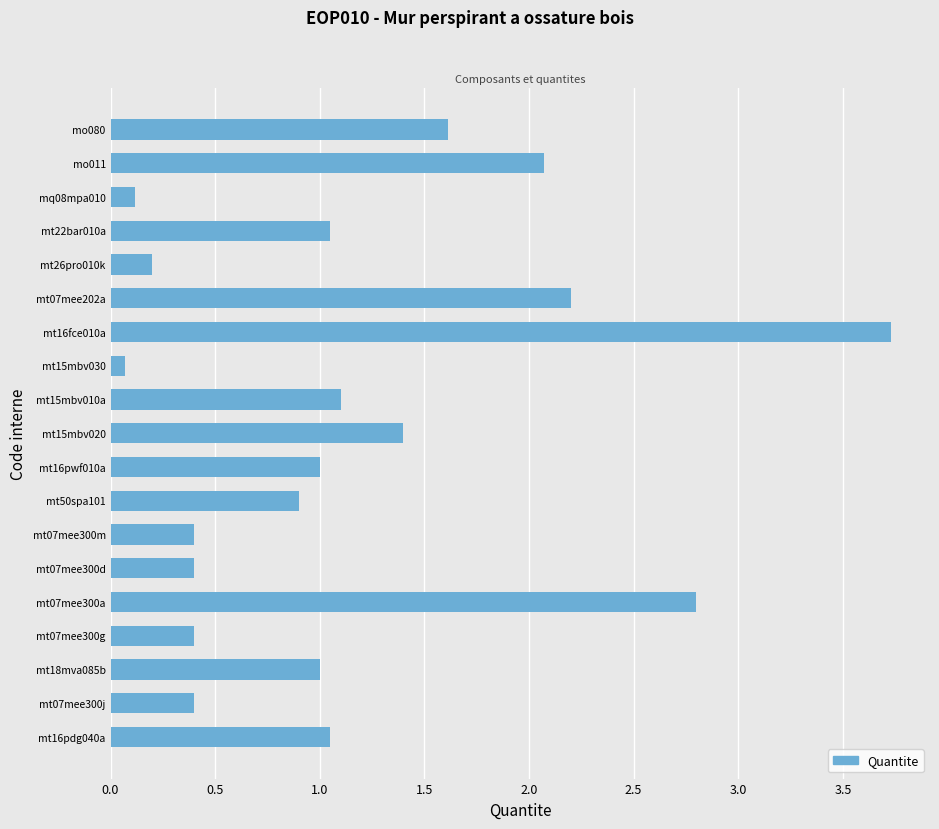

What is the greatest value displayed?

3.7